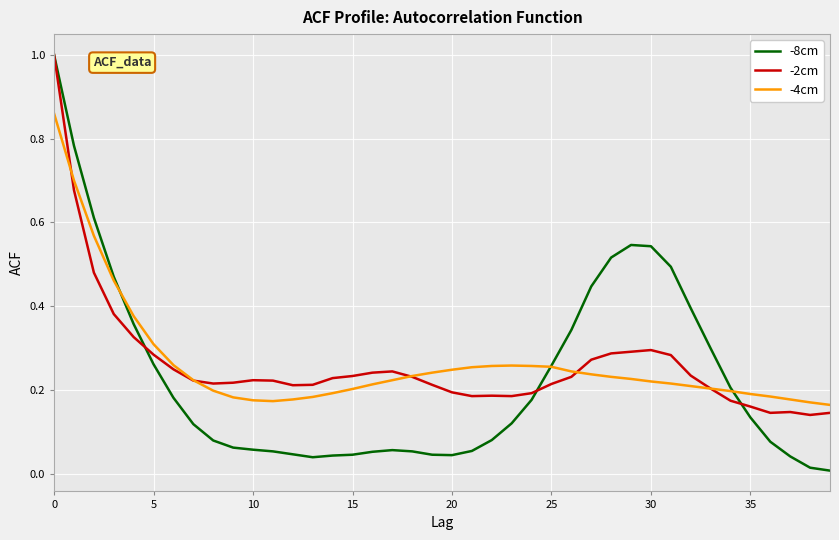

What is the sum of all -4cm values?

10.5